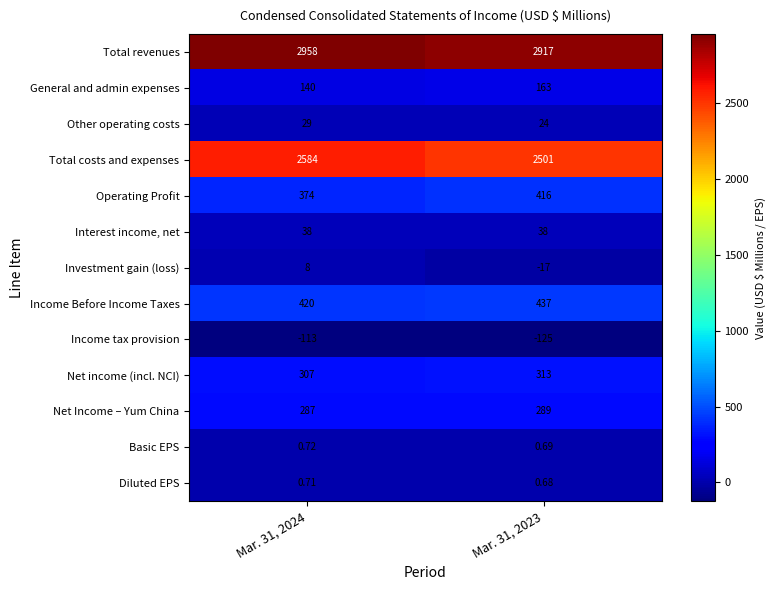

What is the spread (max minus min) of values at Mar. 31, 2024?

3071.0